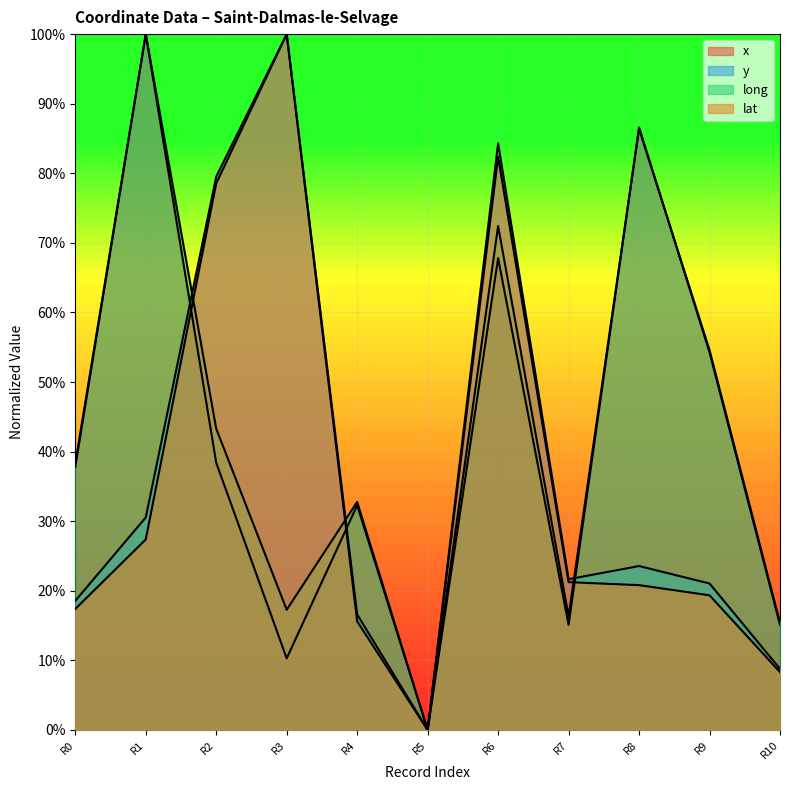

What is the difference between the maximum and second lowest values in the long series?

0.8